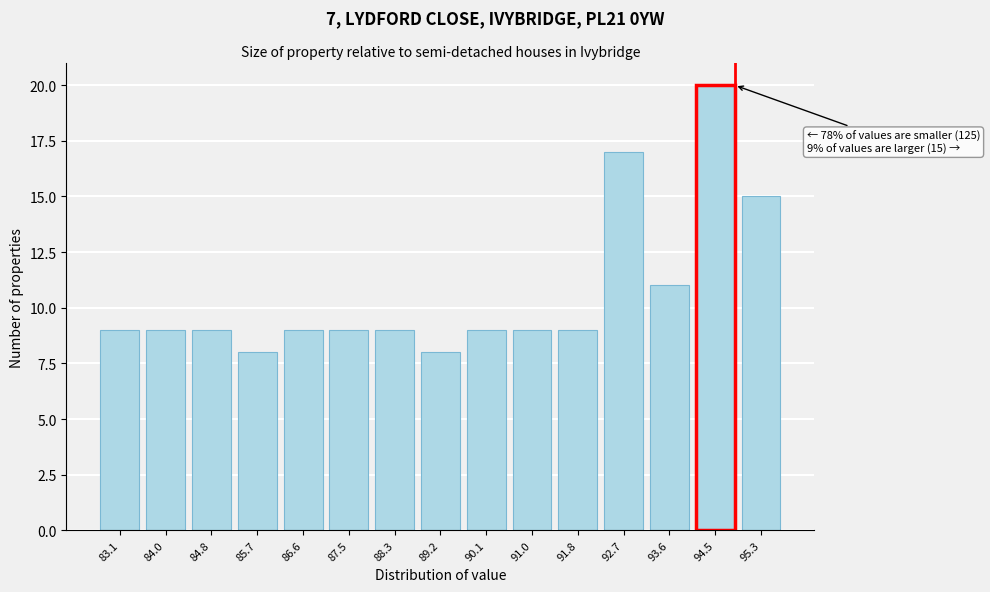

Reading left to right, transcribe all the data shown in this chart.

83.1=9	84.0=9	84.8=9	85.7=8	86.6=9	87.5=9	88.3=9	89.2=8	90.1=9	91.0=9	91.8=9	92.7=17	93.6=11	94.5=20	95.3=15